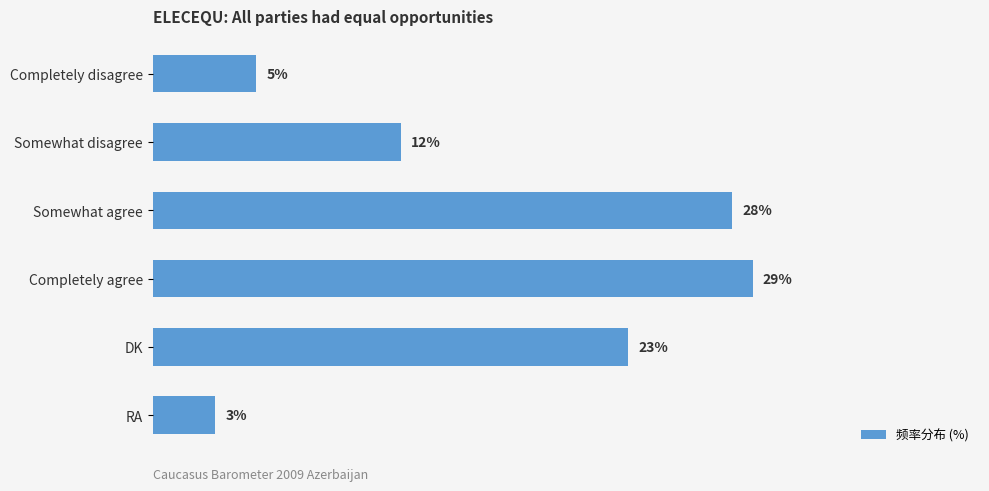

Does the chart contain stacked bars?

No